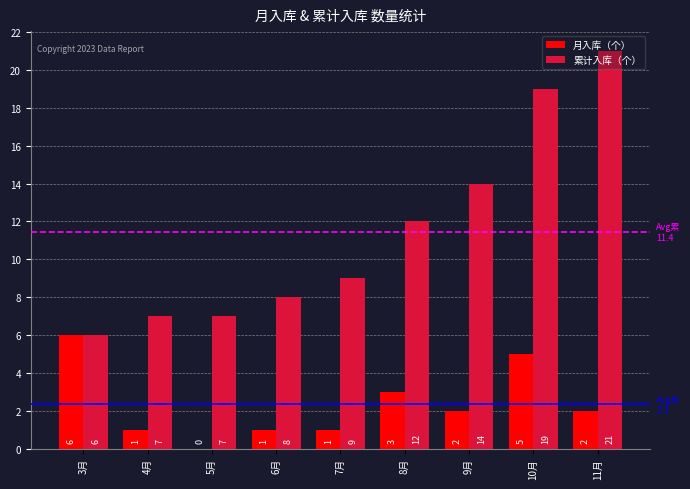

How many groups of bars are there?

9